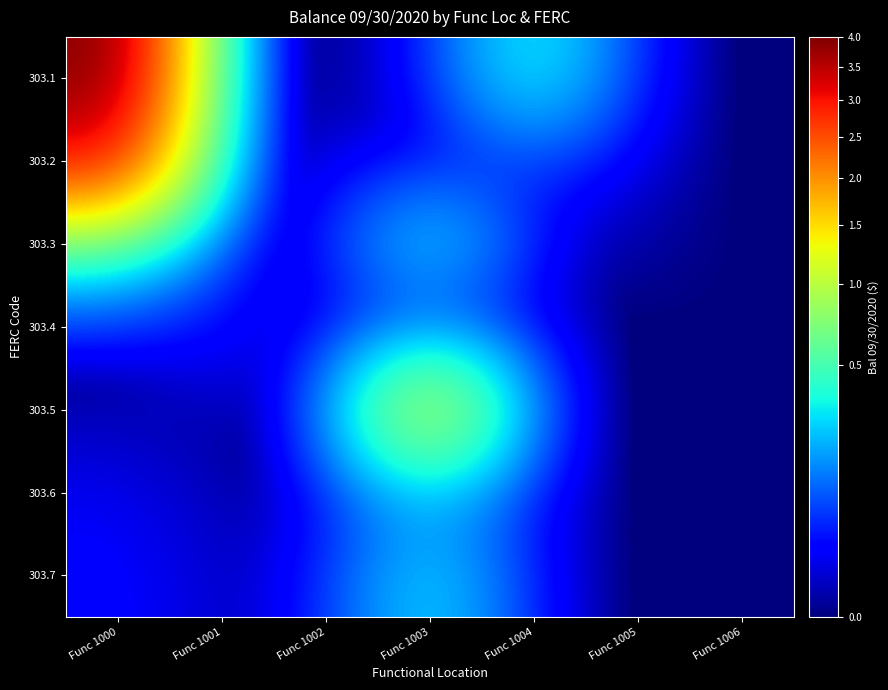

Which category has the lowest value across all series?

Func 1002